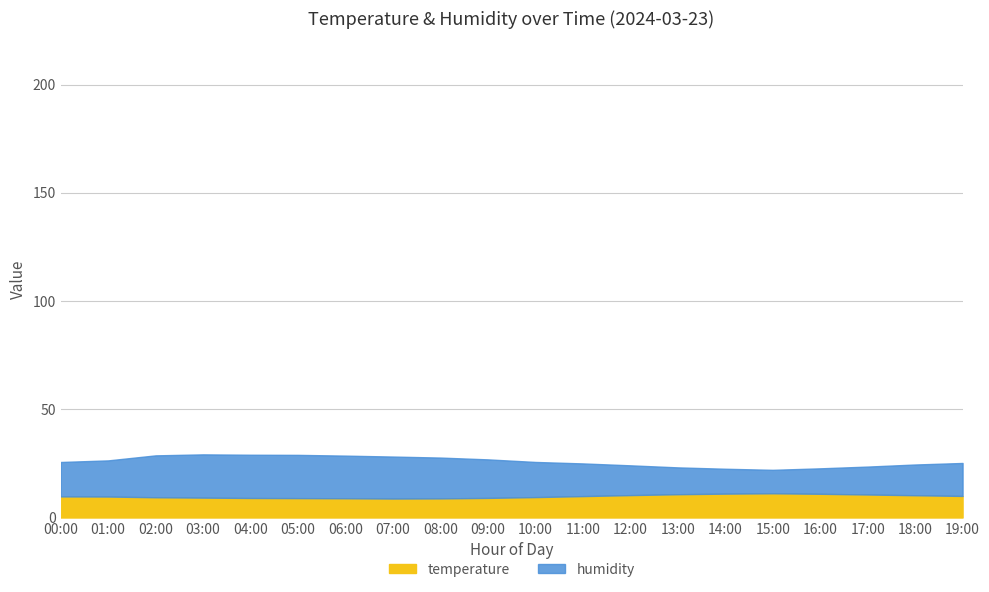

How many lines are shown in the chart?

2